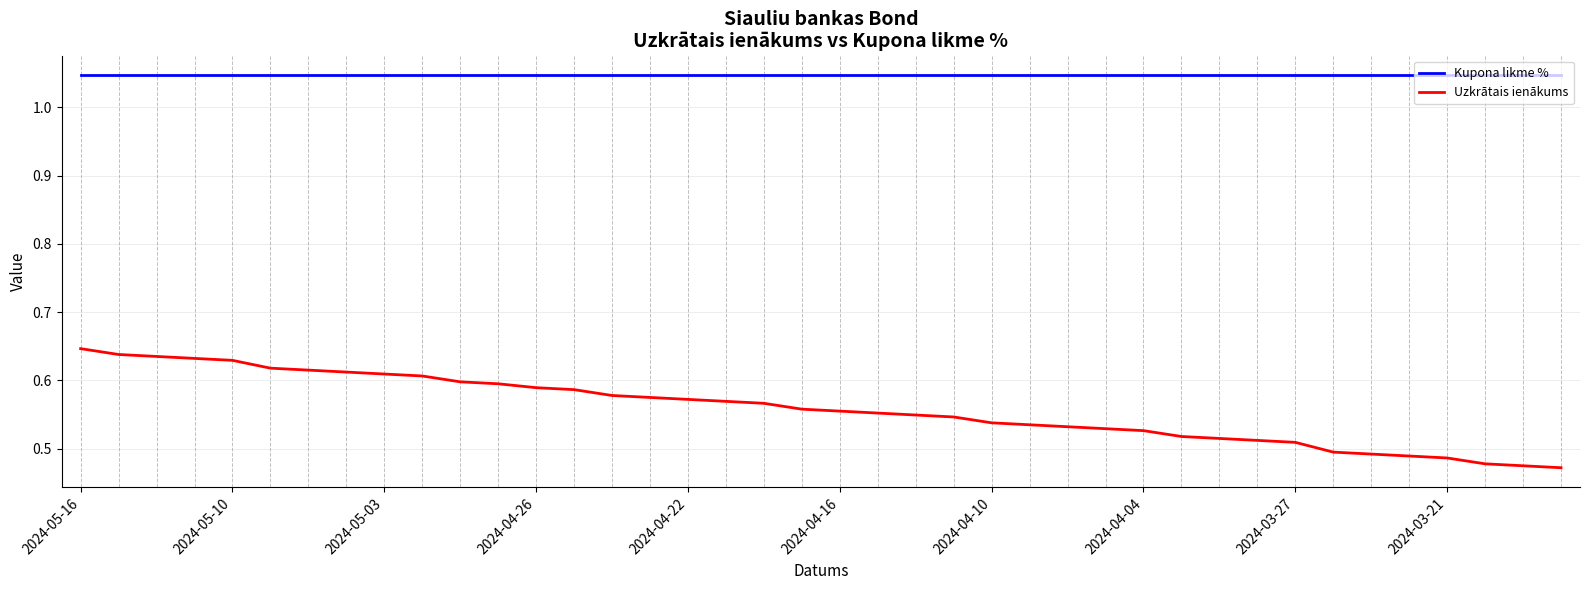

Which series has the largest total across all categories?

Kupona likme %